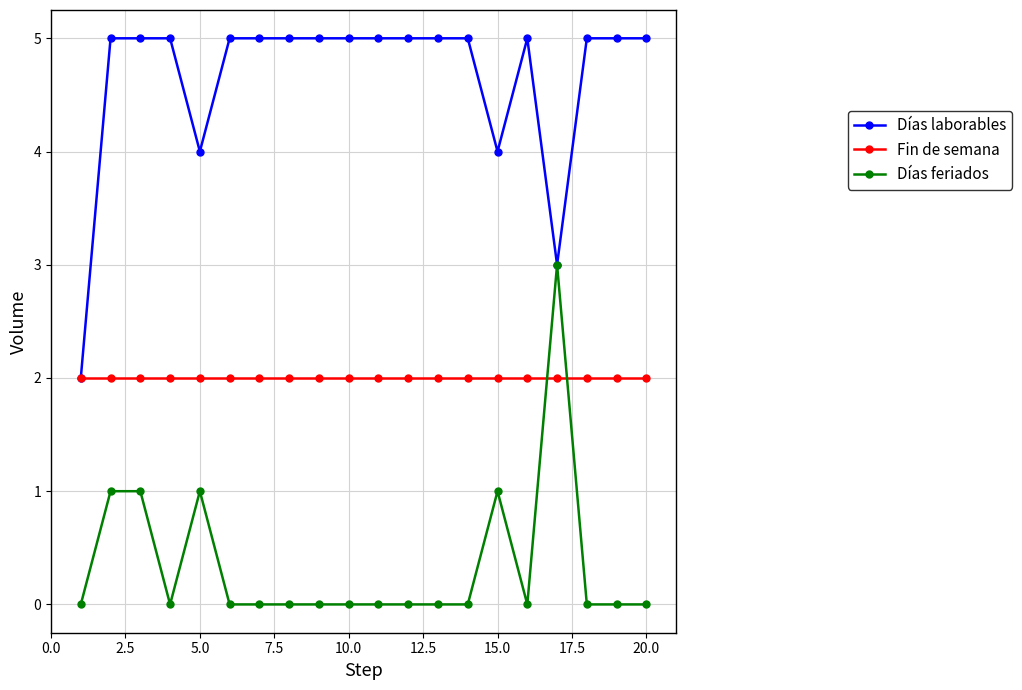

List the series in order of their peak value, lowest first.

Fin de semana, Días feriados, Días laborables